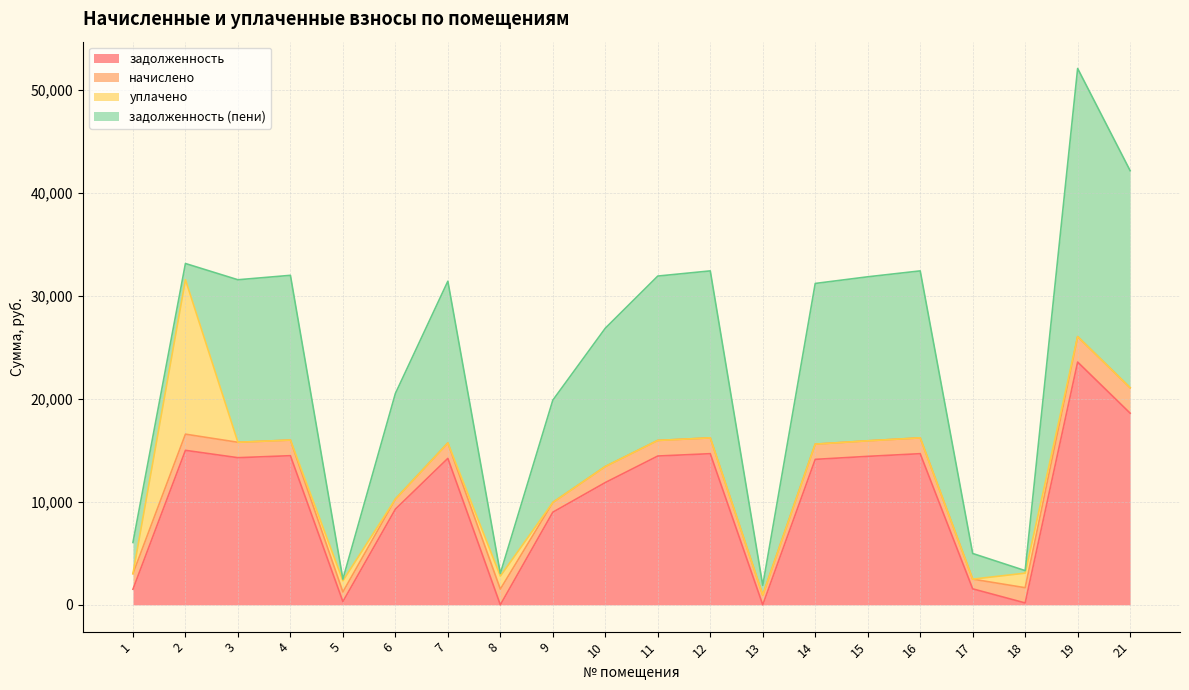

How many lines are shown in the chart?

4